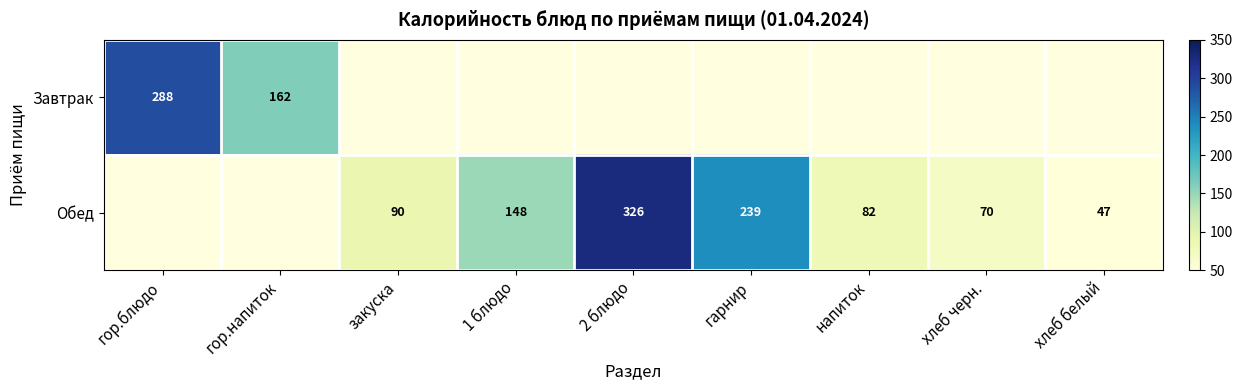

What is the smallest value displayed?

46.9